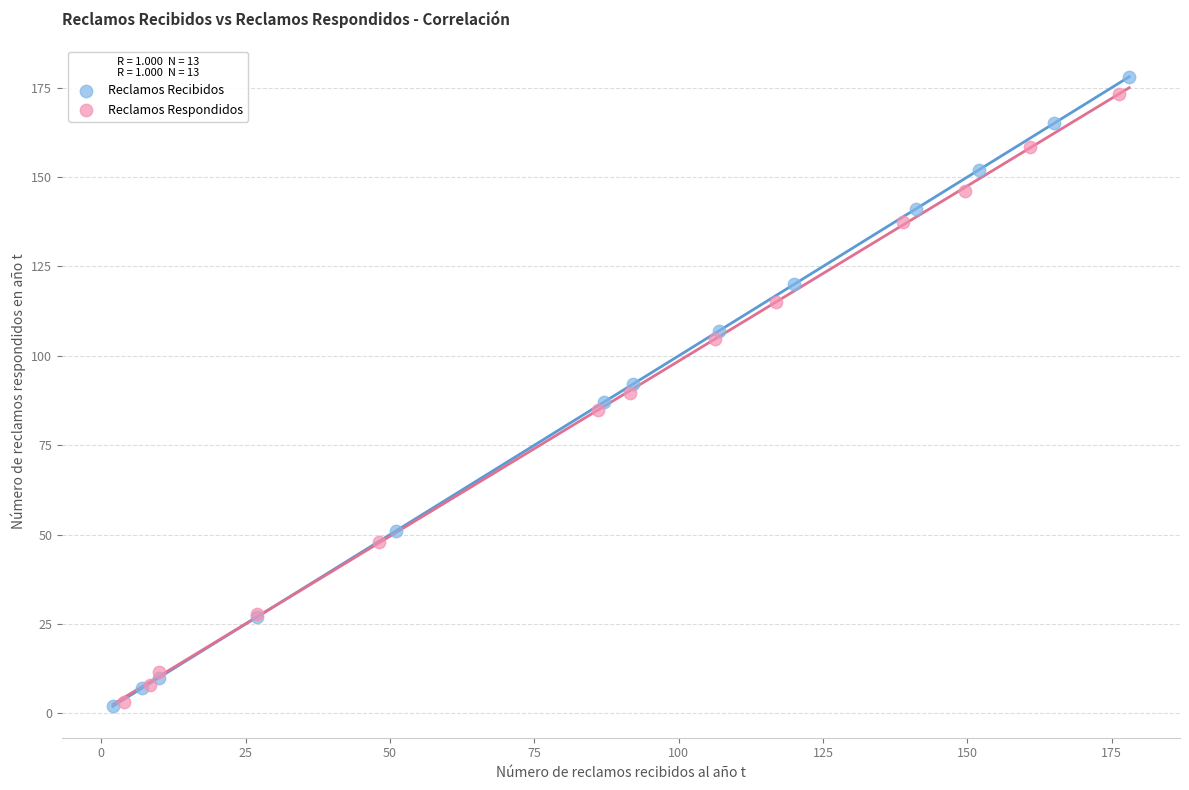

Which series contains the highest Y value?

Reclamos Recibidos